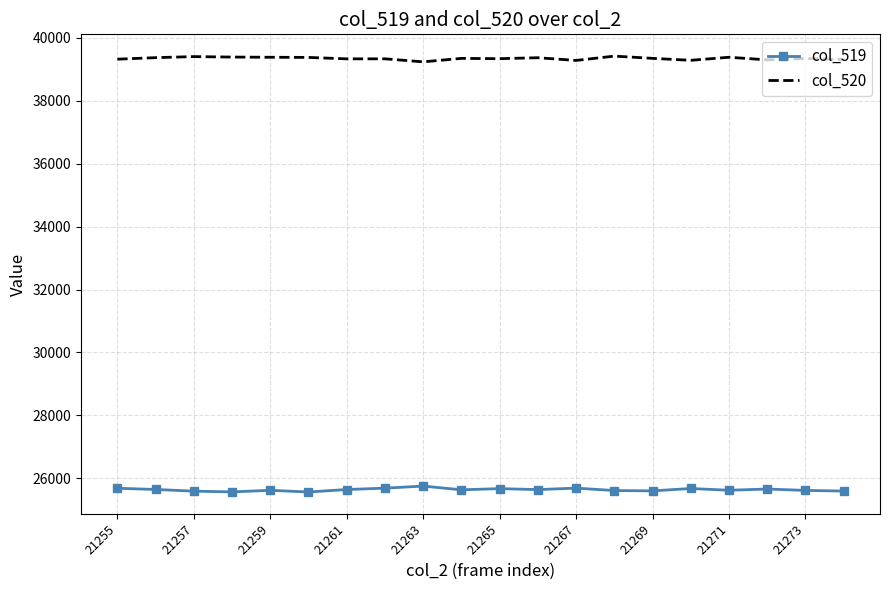

How many values in the col_519 series are below 25641?

10